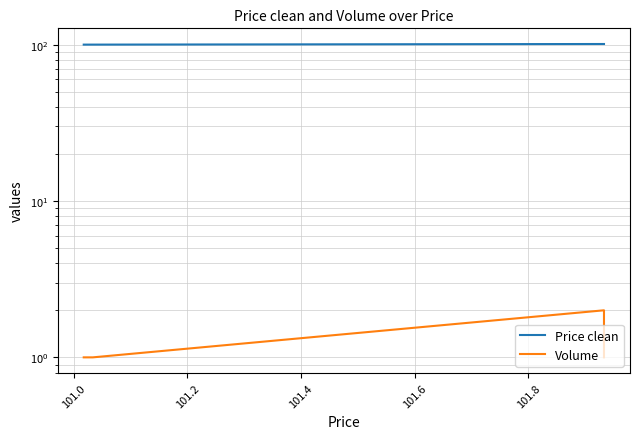

At how many categories does at least one series exceed 3?

4